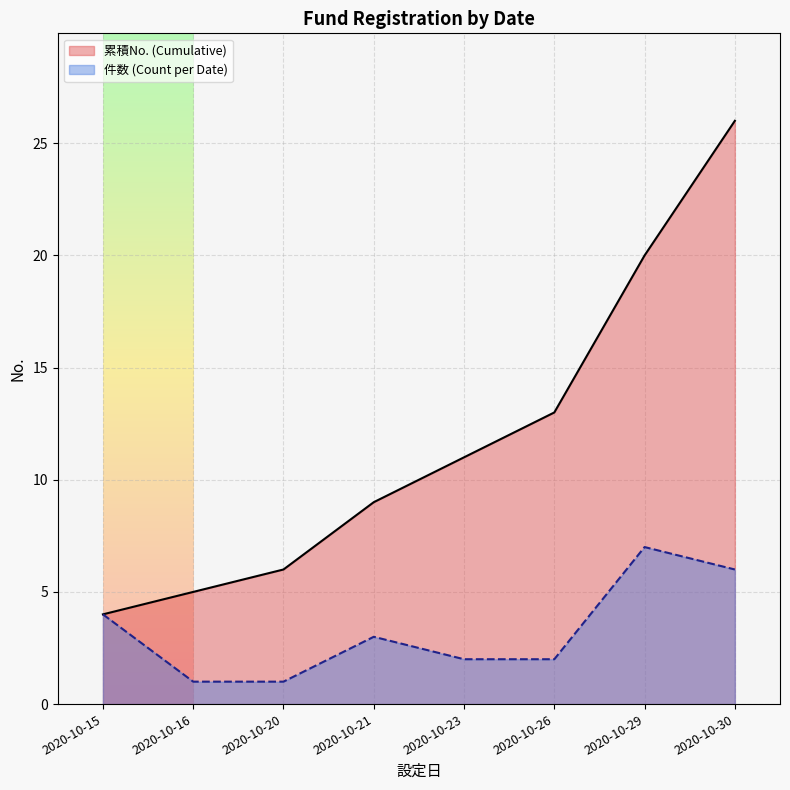

Where is 累積No. (Cumulative) nearest to the value 15?

2020-10-26